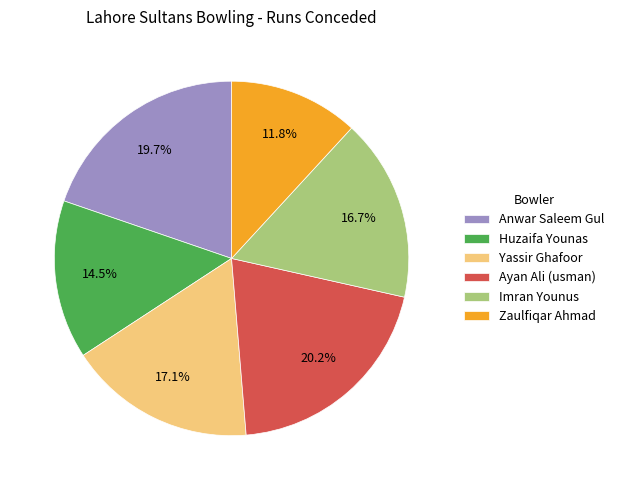

What is the smallest slice in the pie chart?

Zaulfiqar Ahmad